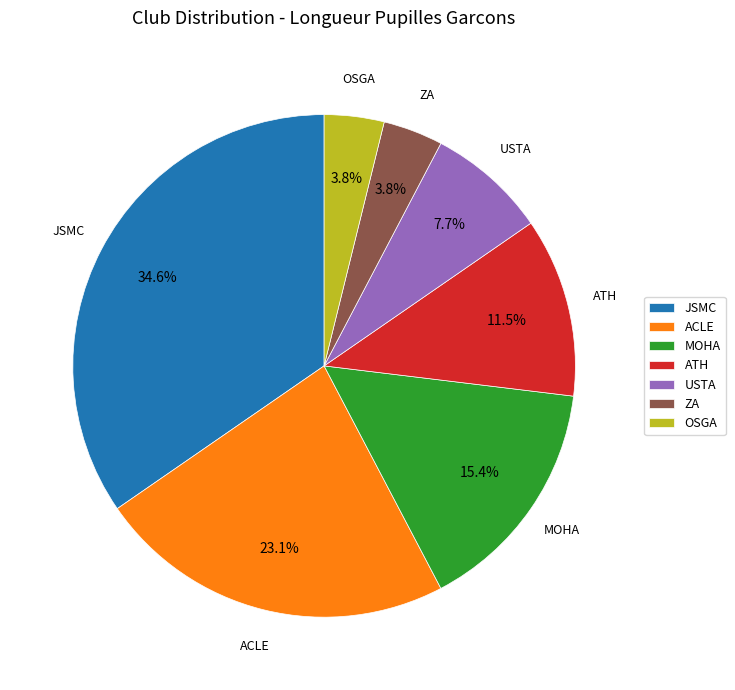

To the nearest percent, what is the average slice percentage?

14%